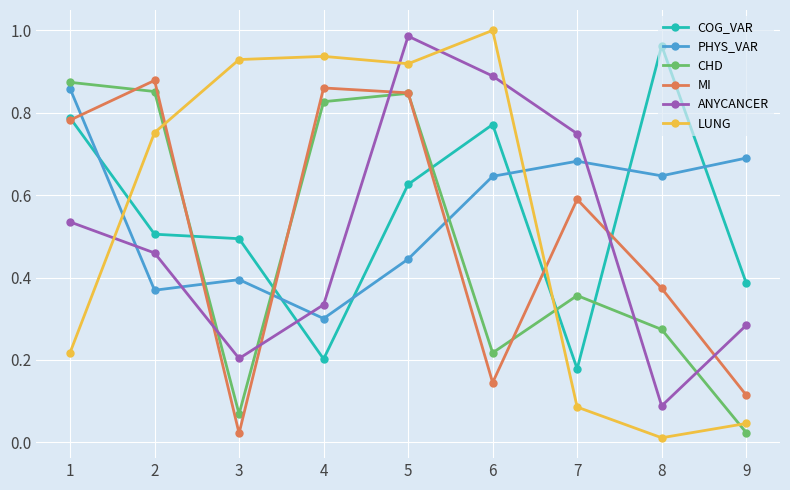

What is the sum of the MI values at 8 and 4?

1.2